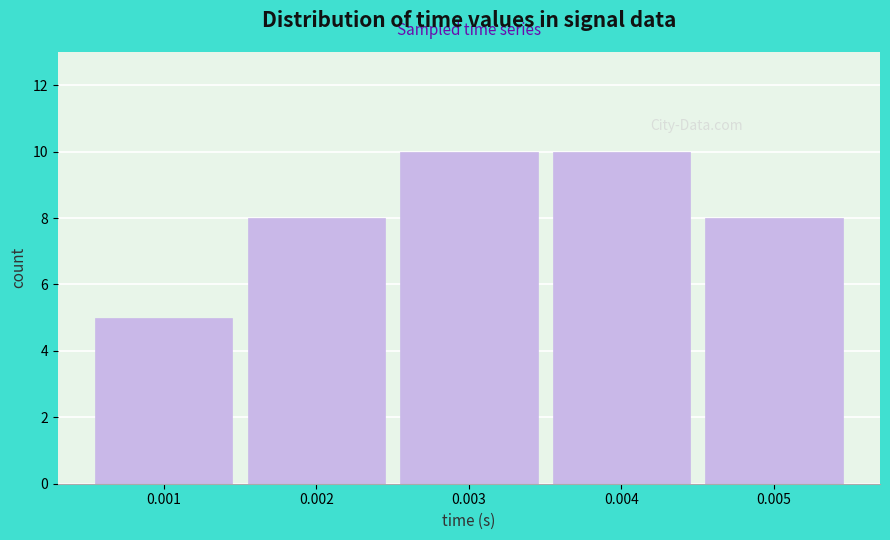

Reading right to left, list all the values displayed in this chart.

8	10	10	8	5